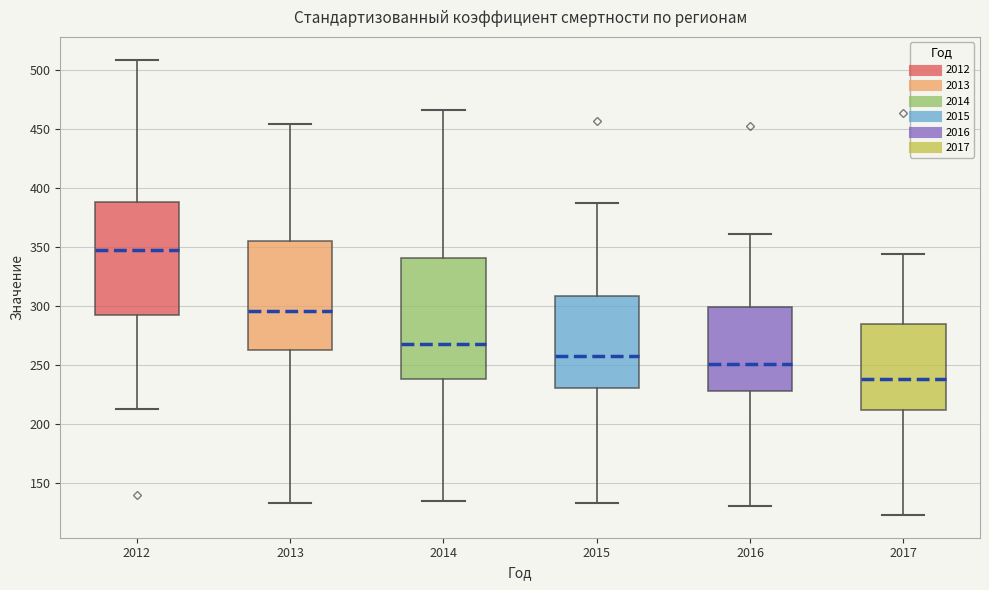

Reading left to right, transcribe this box plot: for each box, give where its median line is, the range the box spans, and where its two whiskers end, as read against the y-axis. The values are not printed on the chart, so give them approximately, as read against the axis.

2012: median 345, box 295 to 390, whiskers 215 to 510
2013: median 295, box 265 to 355, whiskers 135 to 455
2014: median 265, box 240 to 340, whiskers 135 to 465
2015: median 260, box 230 to 310, whiskers 135 to 390
2016: median 250, box 230 to 300, whiskers 130 to 360
2017: median 240, box 210 to 285, whiskers 125 to 345